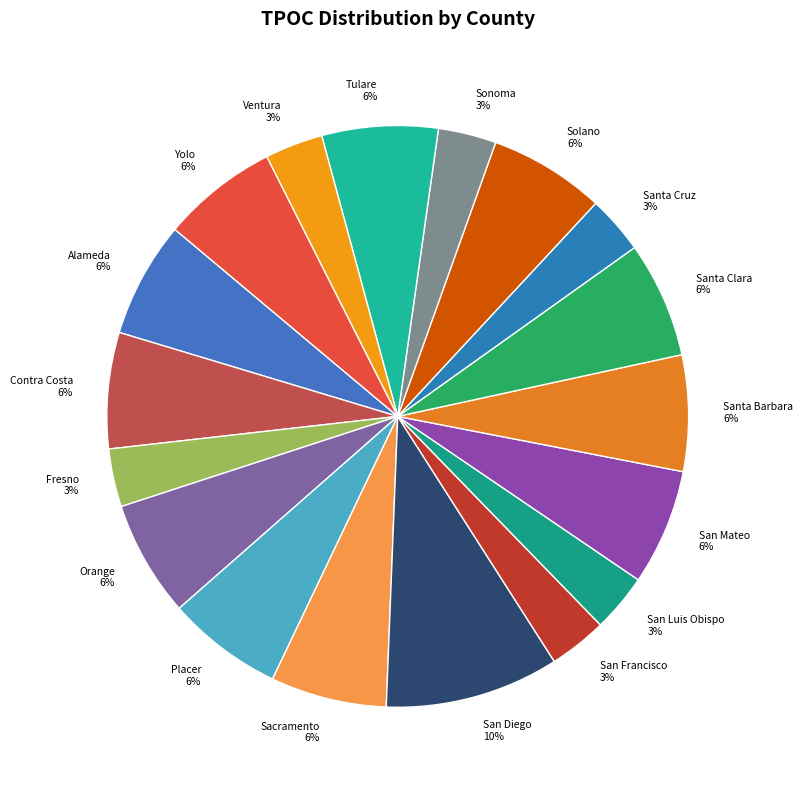

The Alameda slice represents 6% of the pie. True or false?

True